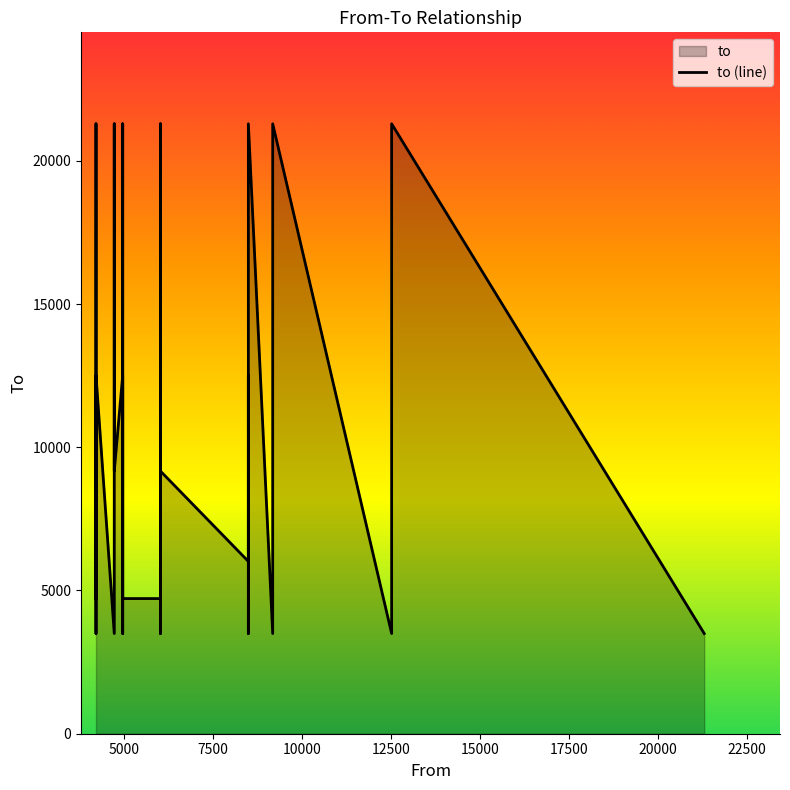

Which series has the largest range (max minus min)?

to